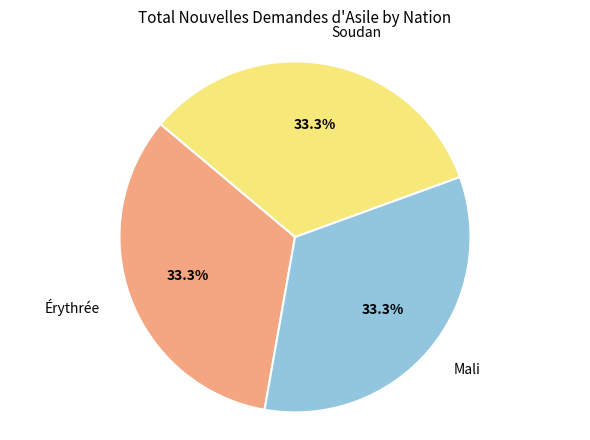

To the nearest percent, what is the difference between the largest and smallest slice percentages?

0%